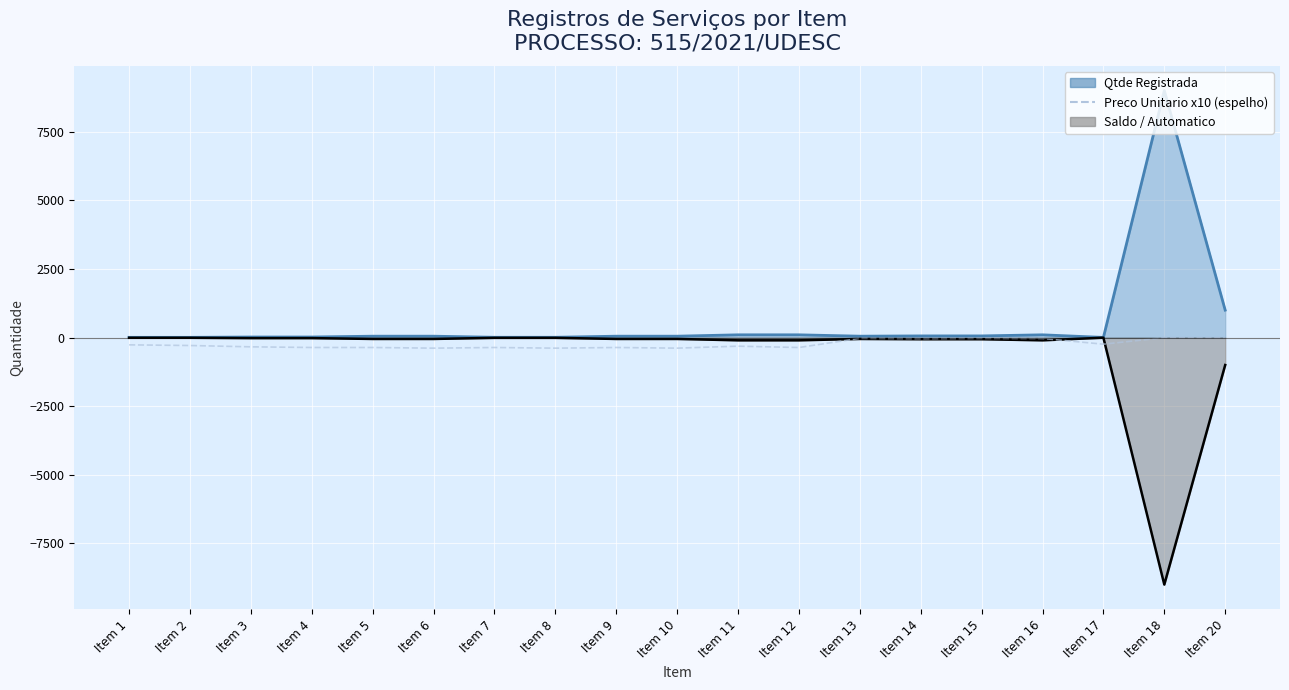

List the labels in order of value, smallest first.

Item 6, Item 8, Item 10, Item 12, Item 4, Item 5, Item 7, Item 9, Item 3, Item 11, Item 2, Item 1, Item 17, Item 14, Item 16, Item 15, Item 13, Item 20, Item 18